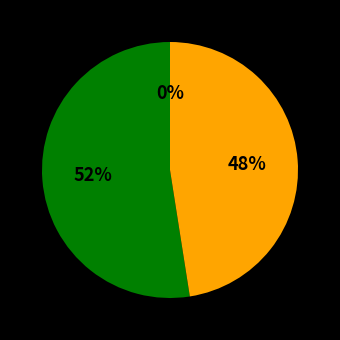

To the nearest percent, what portion does 2 represent?

2%